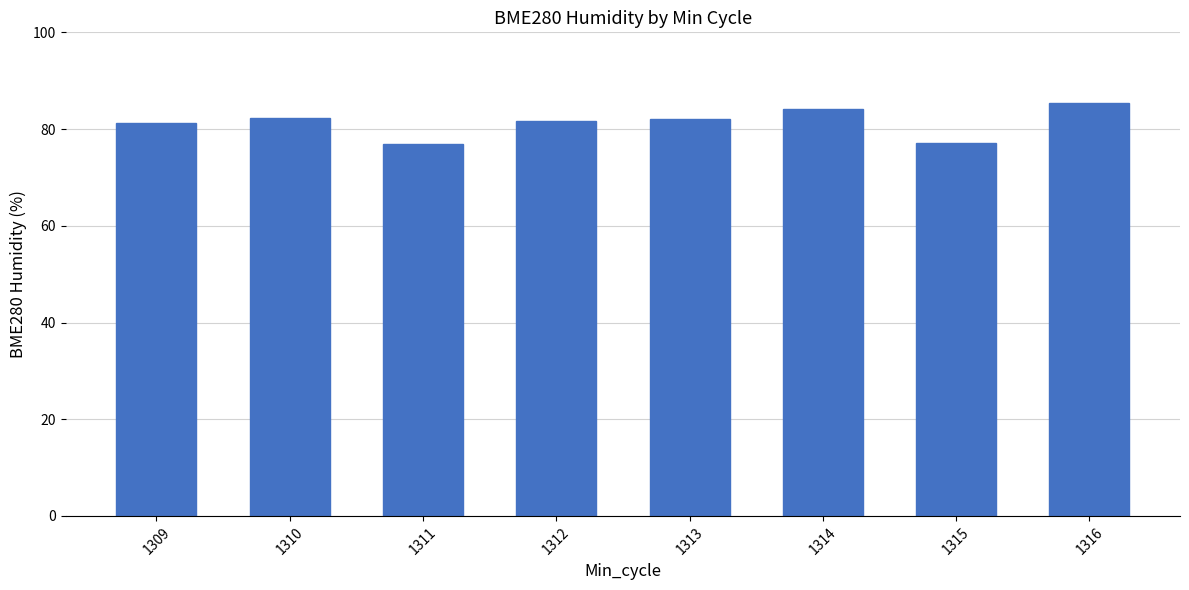

How many data points does each series have?

8